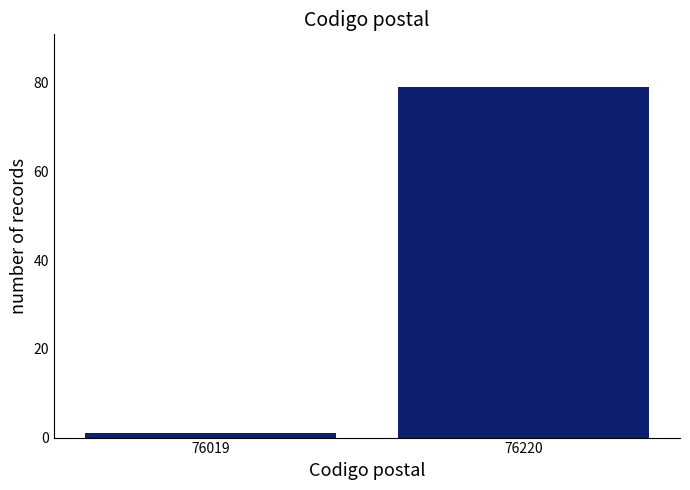

Reading right to left, transcribe all the data shown in this chart.

79	1